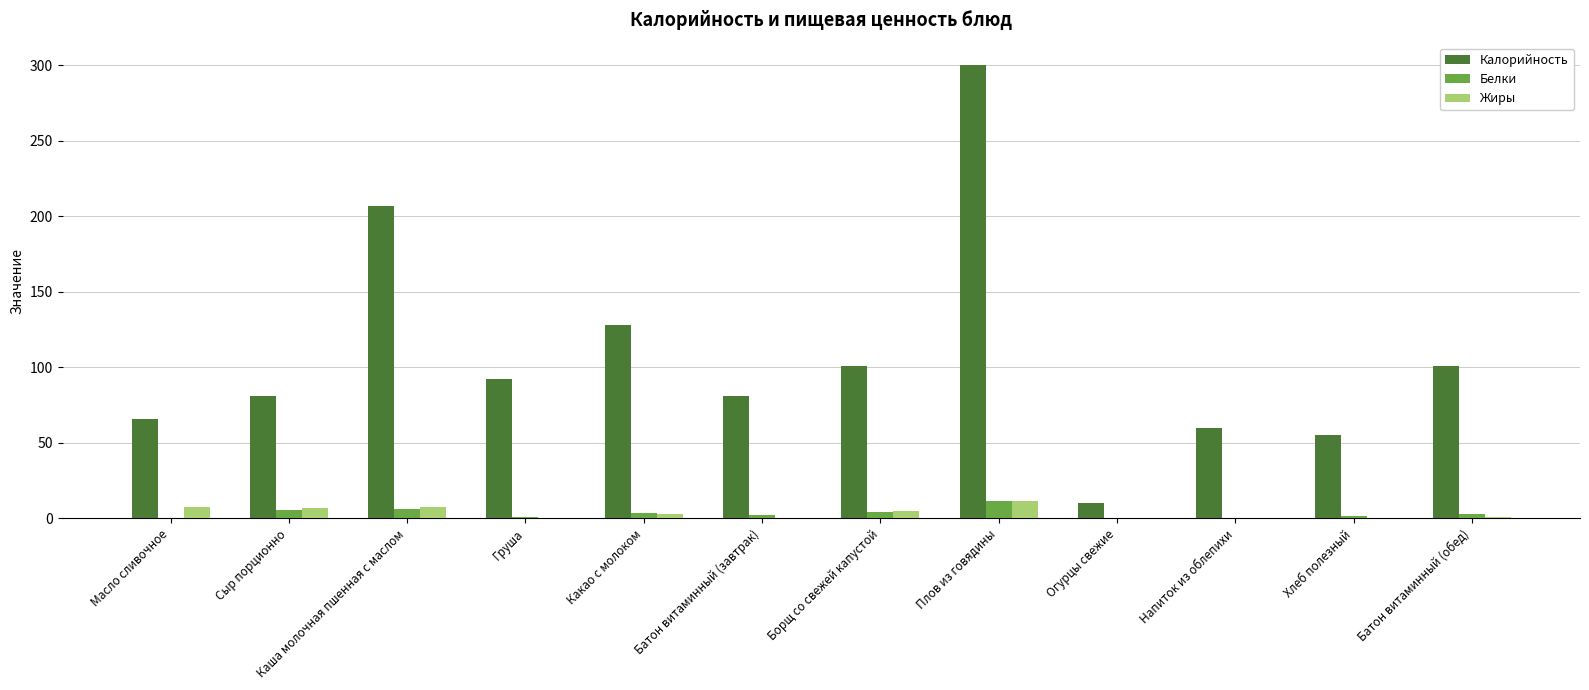

What is the highest value of the Калорийность series?

300.0